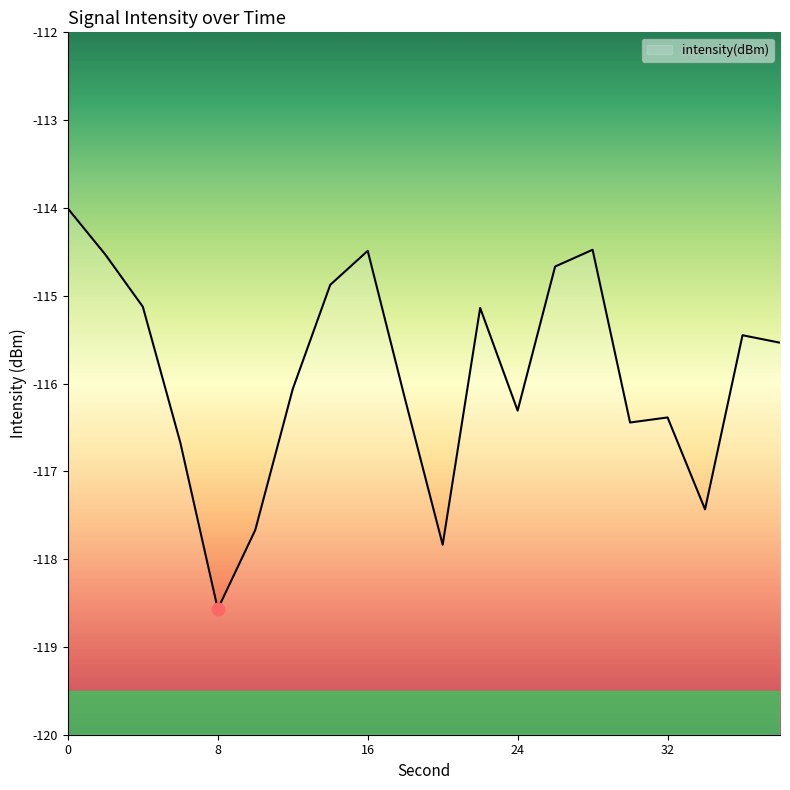

What is the change in value from 8 to 30?

+2.1